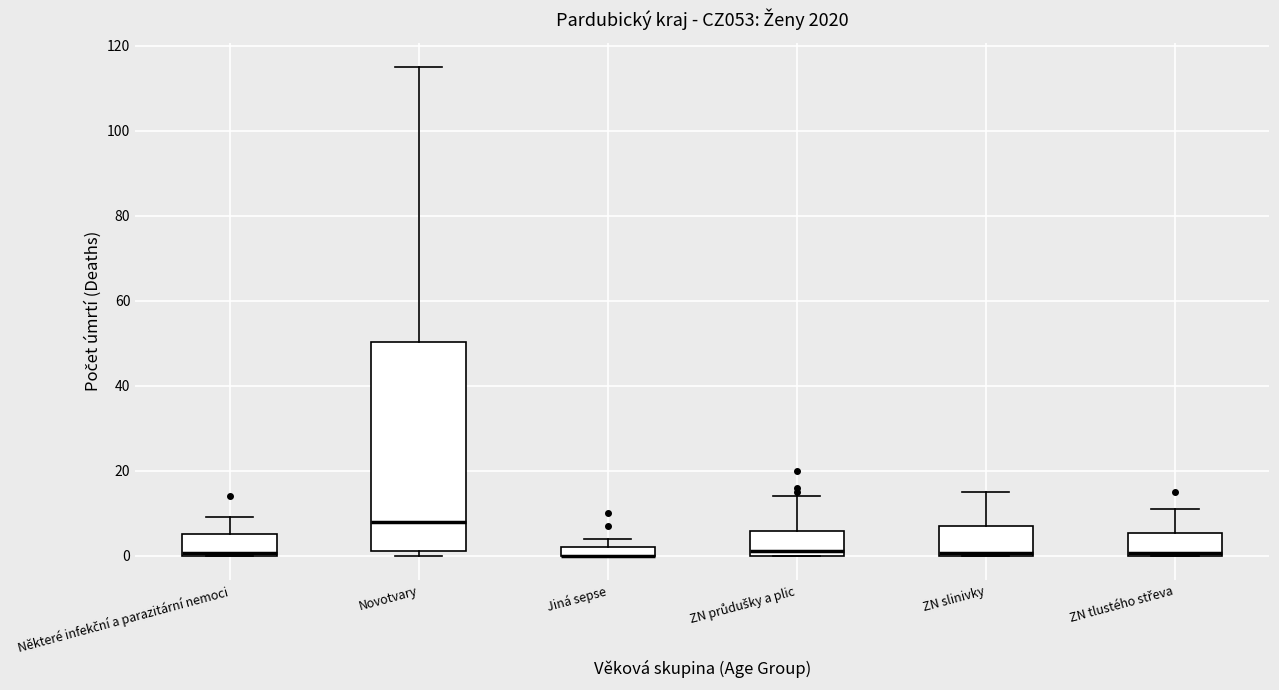

Where is the upper edge of the box for Jiná sepse on the y-axis? The values are not printed on the chart, so give them approximately, as read against the axis.

2